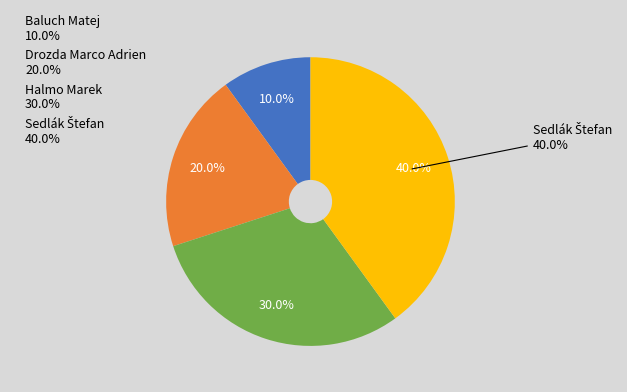

Is it true that Sedlák Štefan is 40% of the pie?

True